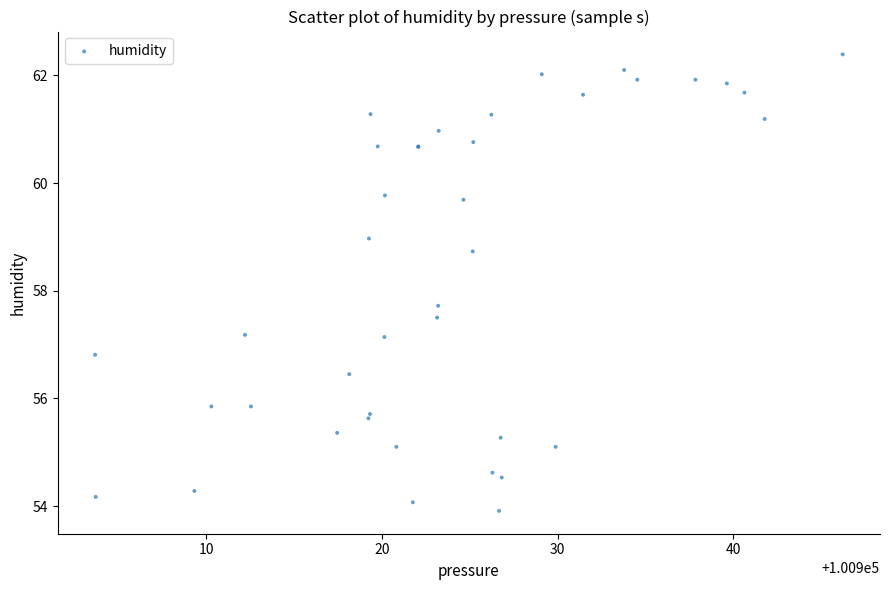

What Y value in the scatter plot is closest to 58?

57.7